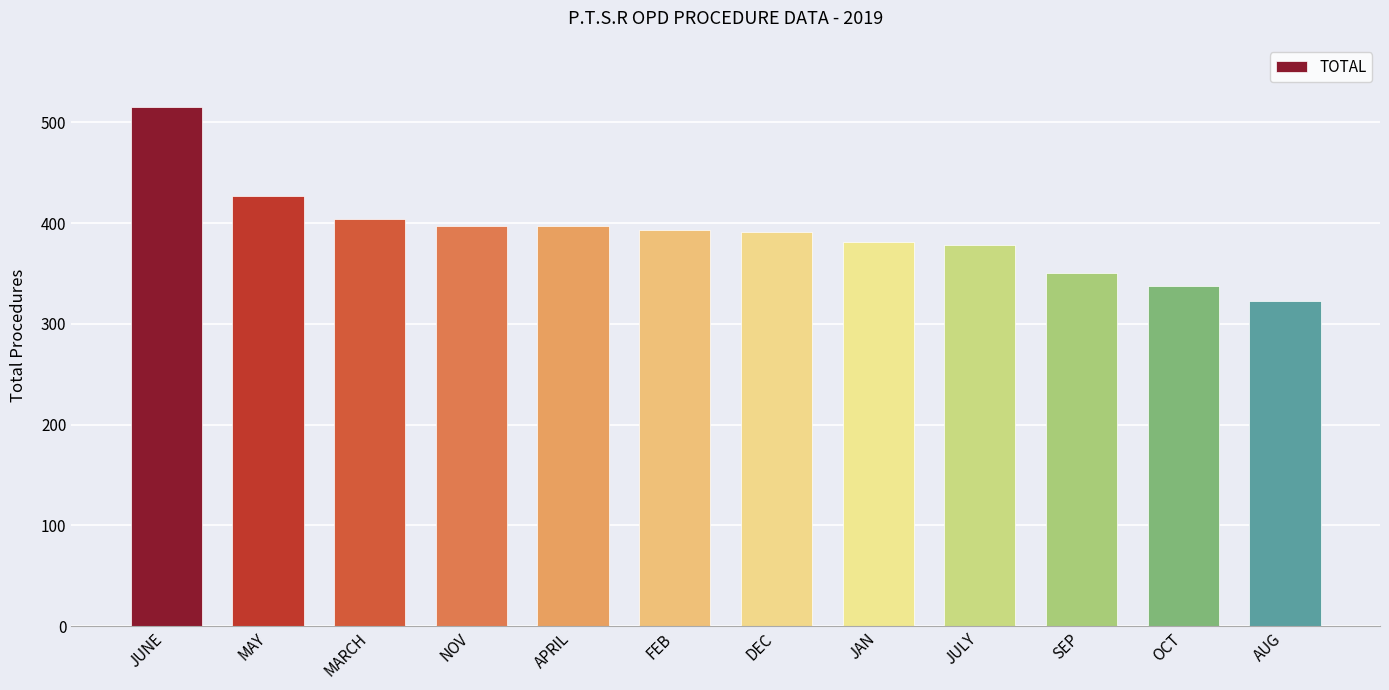

Are the bars grouped side by side (vs. stacked)?

No